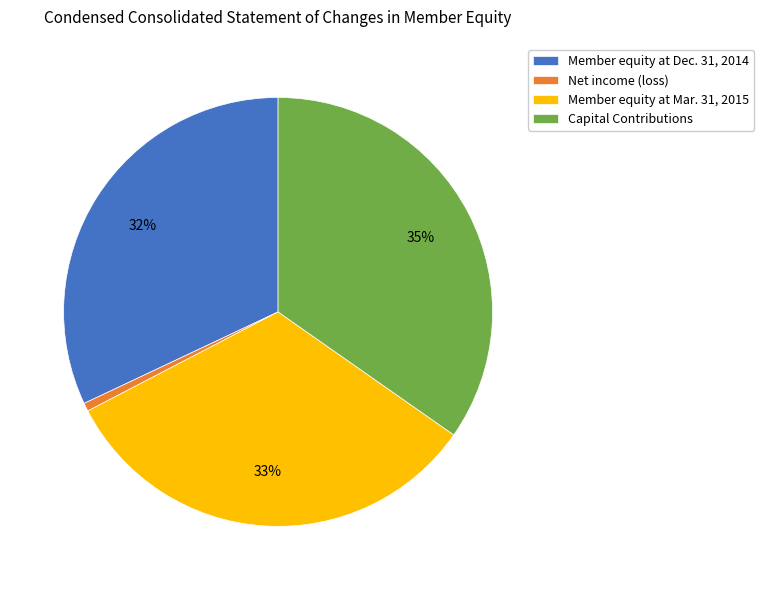

Between Member equity at Dec. 31, 2014 and Member equity at Mar. 31, 2015, which is larger?

Member equity at Mar. 31, 2015